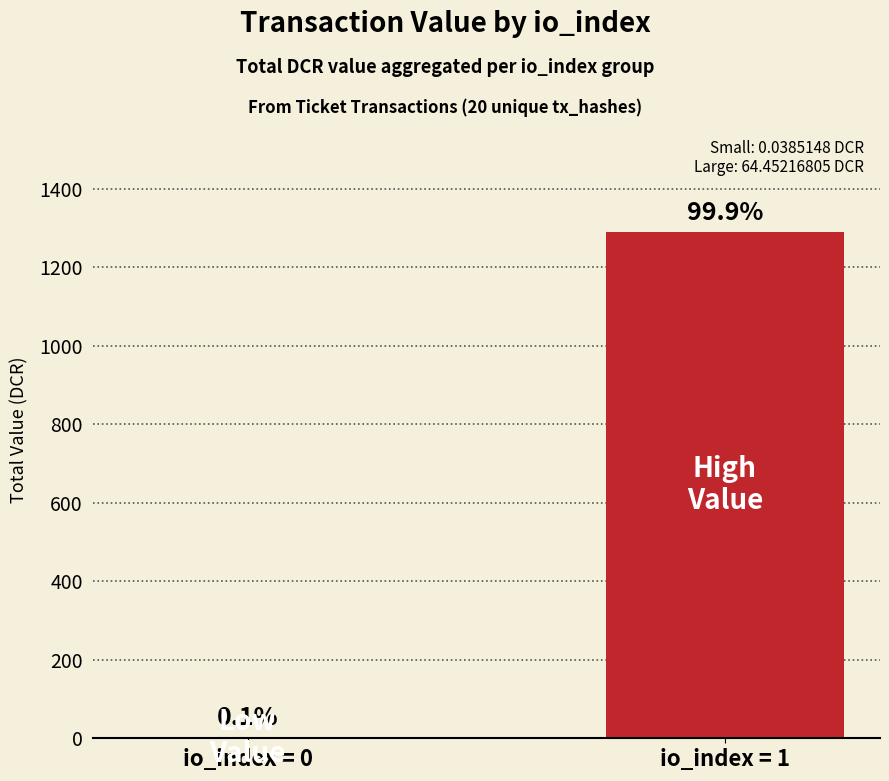

How many values are below 1289?

1